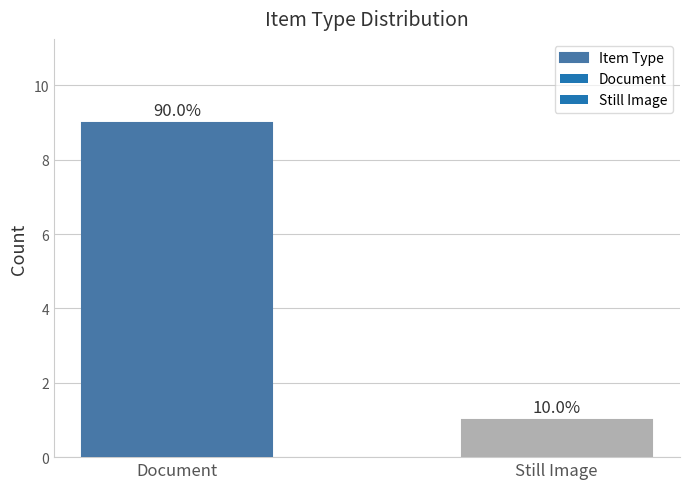

What is the change in value from Document to Still Image?

-8